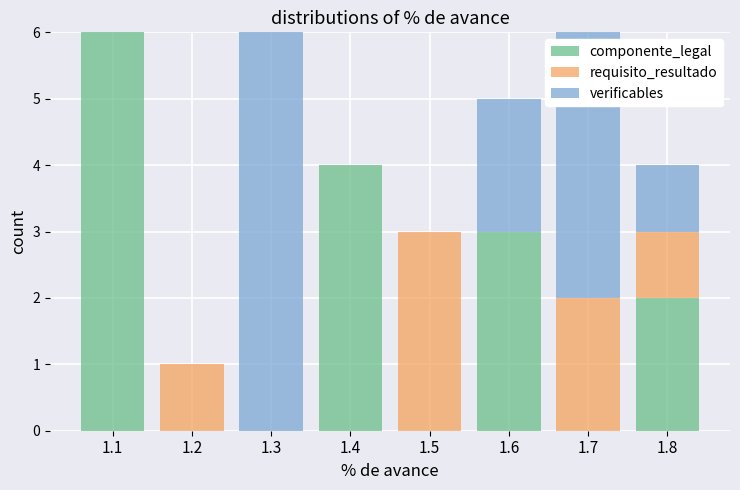

Reading right to left, what are the values for componente_legal?

1.8=2	1.7=0	1.6=3	1.5=0	1.4=4	1.3=0	1.2=0	1.1=6